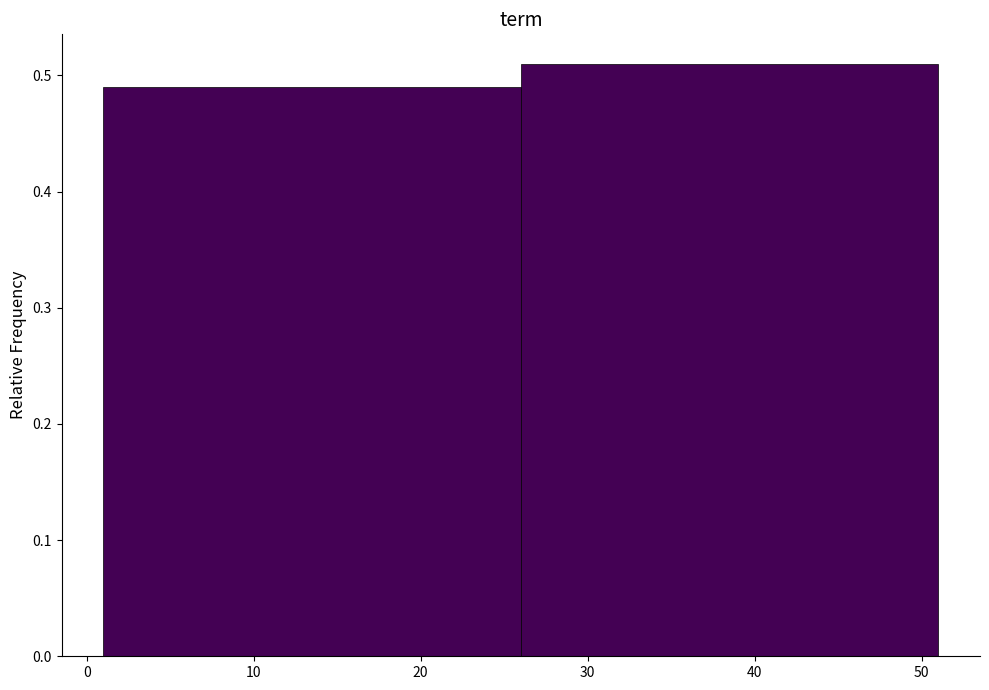

How tall is the bar that spans 1 to 26 on the x-axis? The values are not printed on the chart, so give them approximately, as read against the axis.

0.49